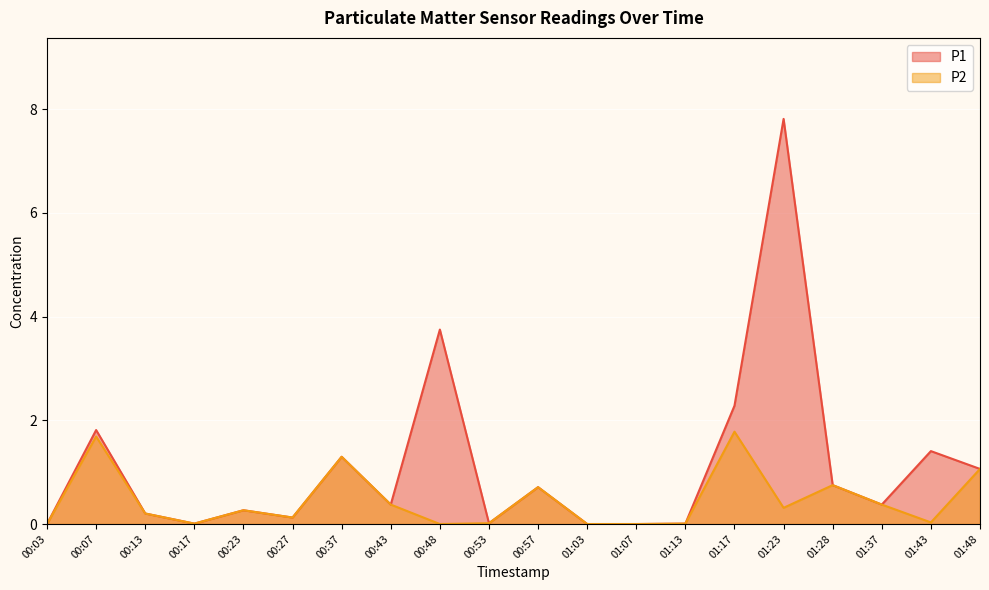

At how many categories does at least one series exceed 0?

17